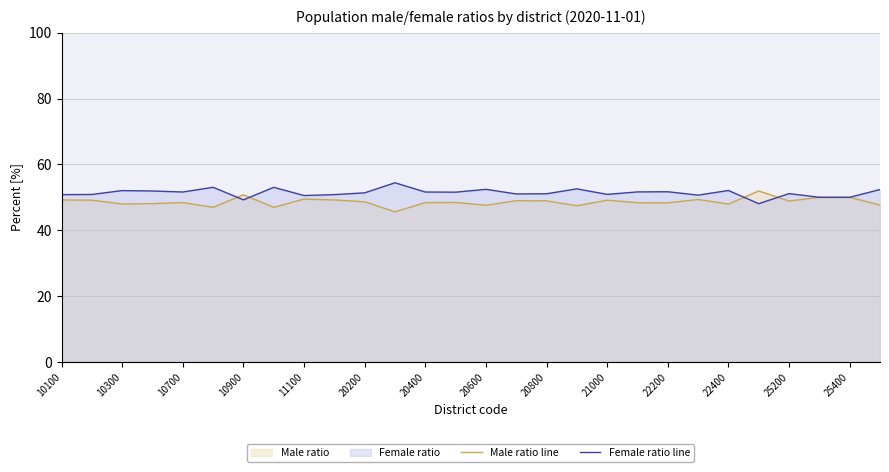

What is the highest value of the Female ratio line series?

54.4